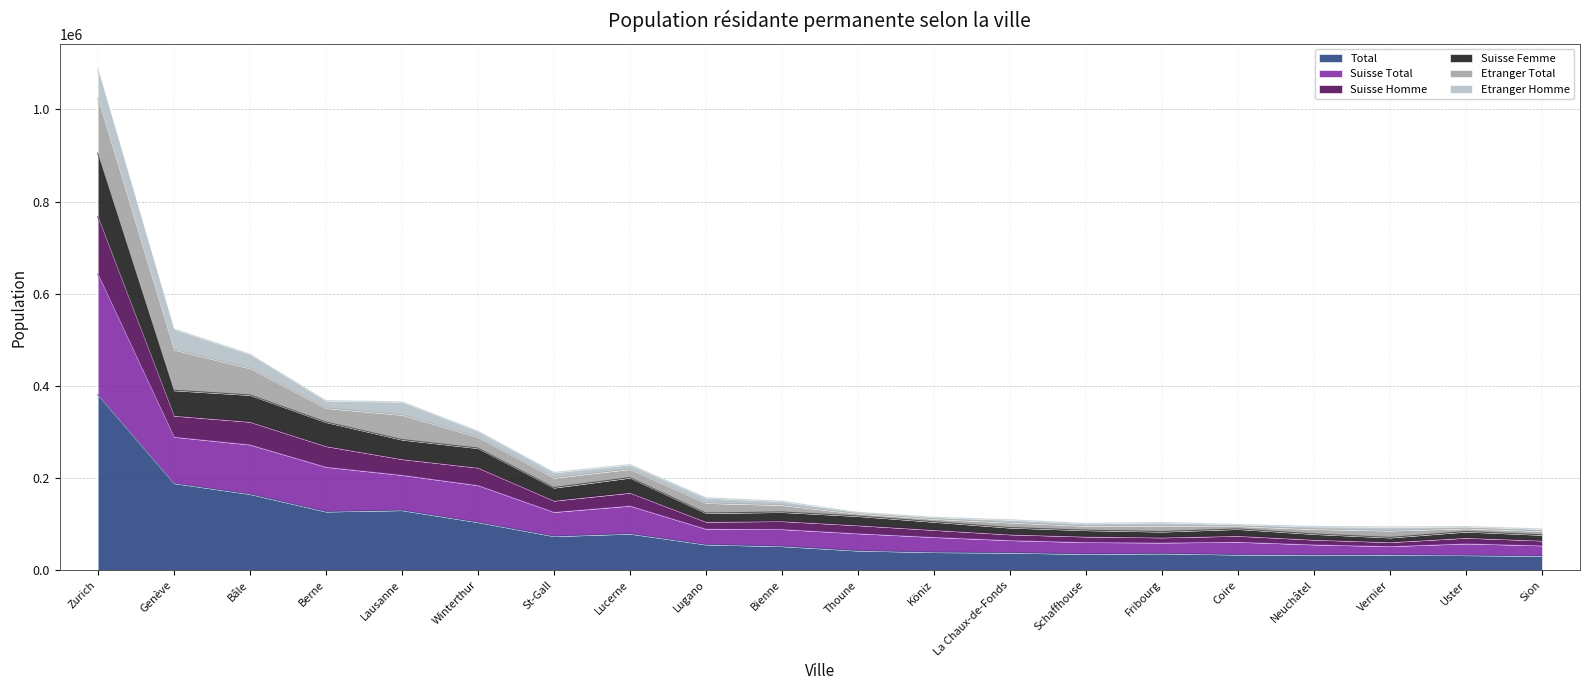

What is the lowest value of the Total series?

31207